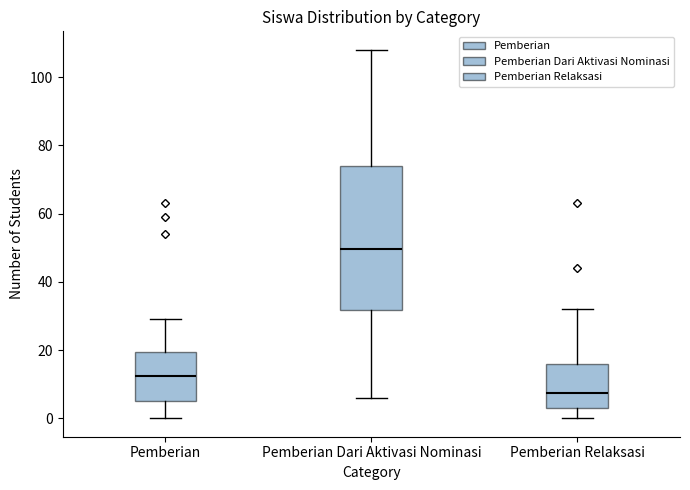

Where does the lower whisker of the box for Pemberian Dari Aktivasi Nominasi end on the y-axis? The values are not printed on the chart, so give them approximately, as read against the axis.

6